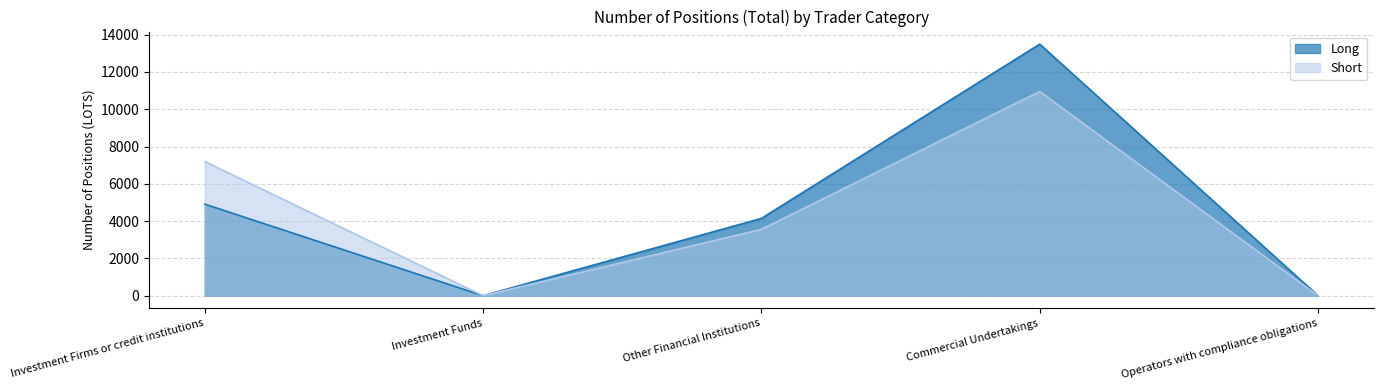

What is the difference between the maximum and minimum values in the Short series?

10952.6